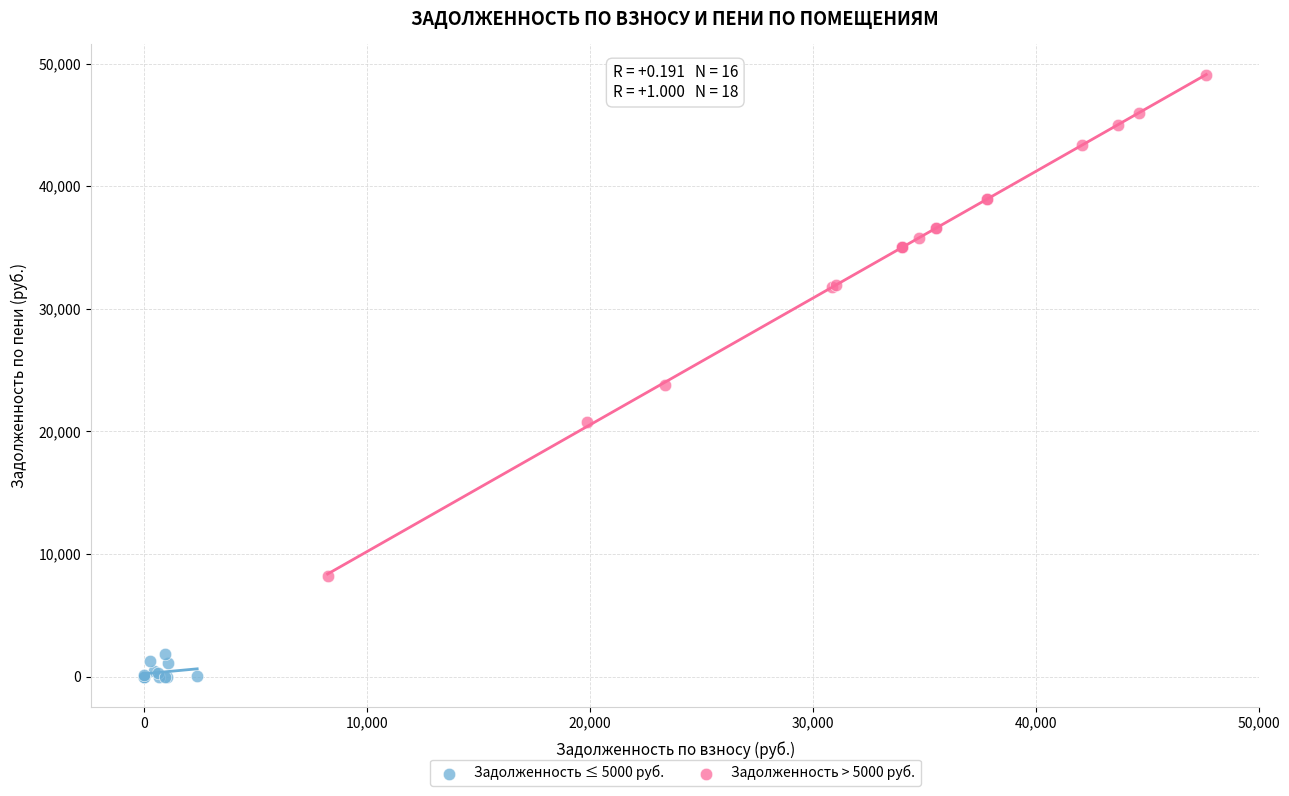

Which series contains the highest Y value?

Задолженность > 5000 руб.